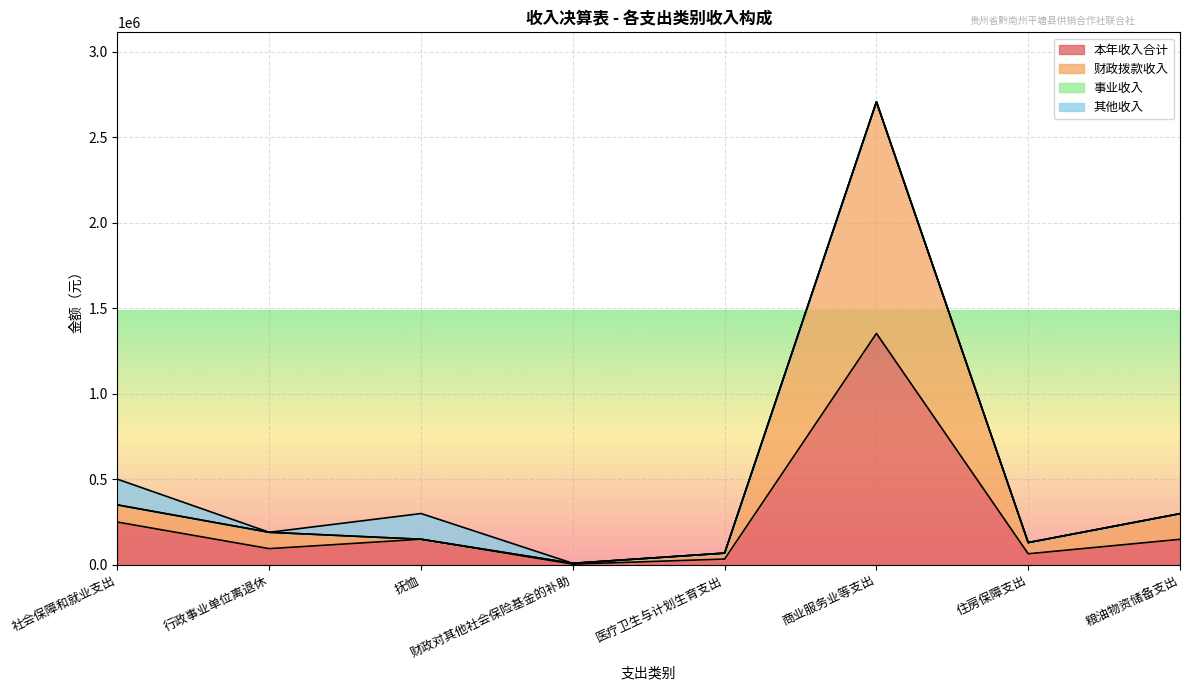

Where is 本年收入合计 nearest to the value 679402?

社会保障和就业支出